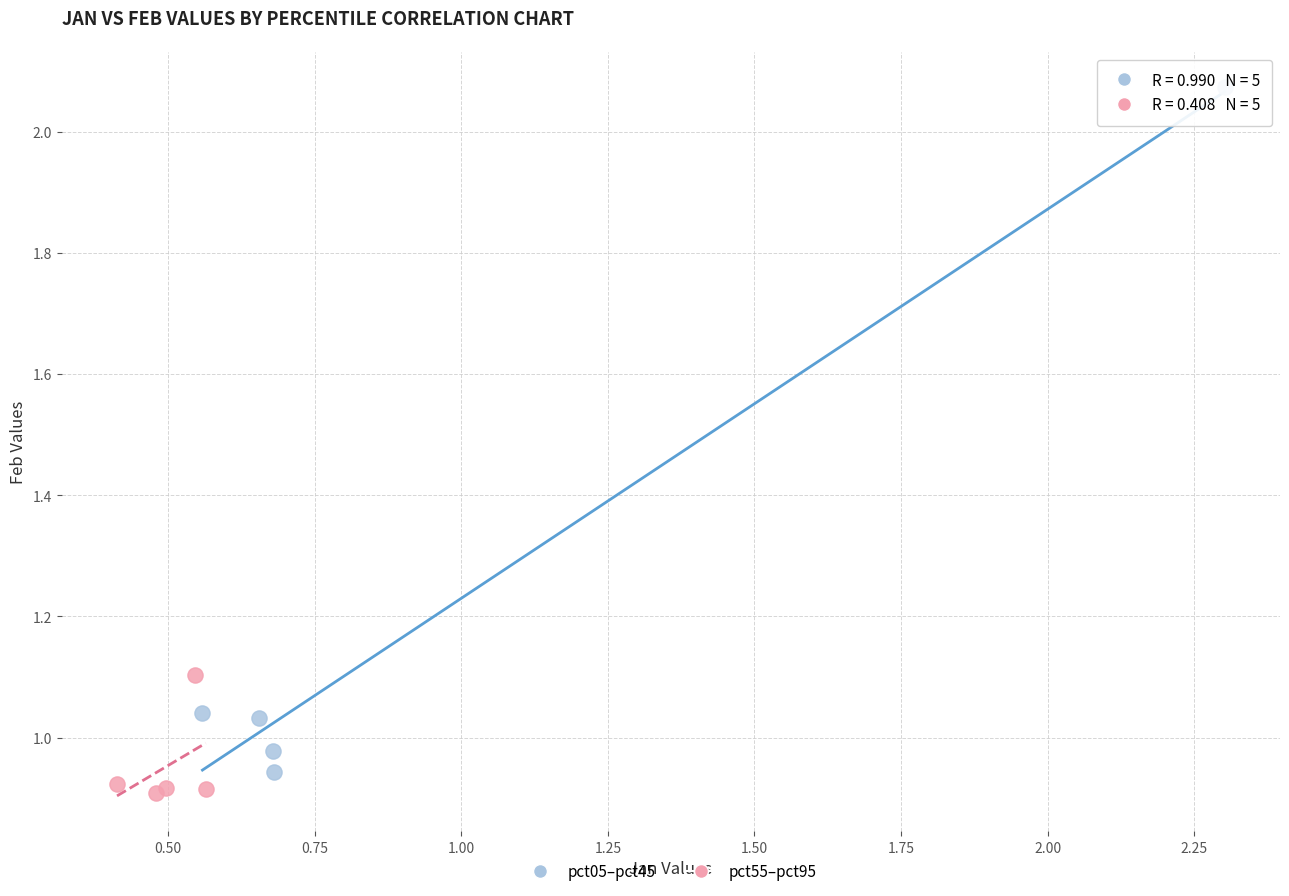

Which series reaches the minimum Y coordinate?

pct55–pct95